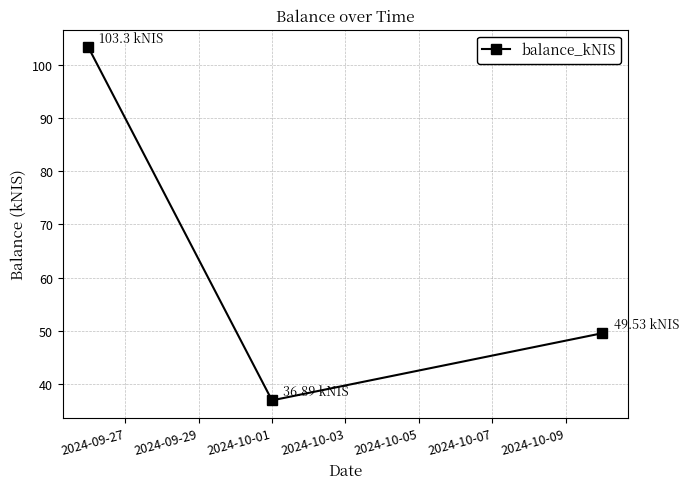

What is the sum of all values?

189.7